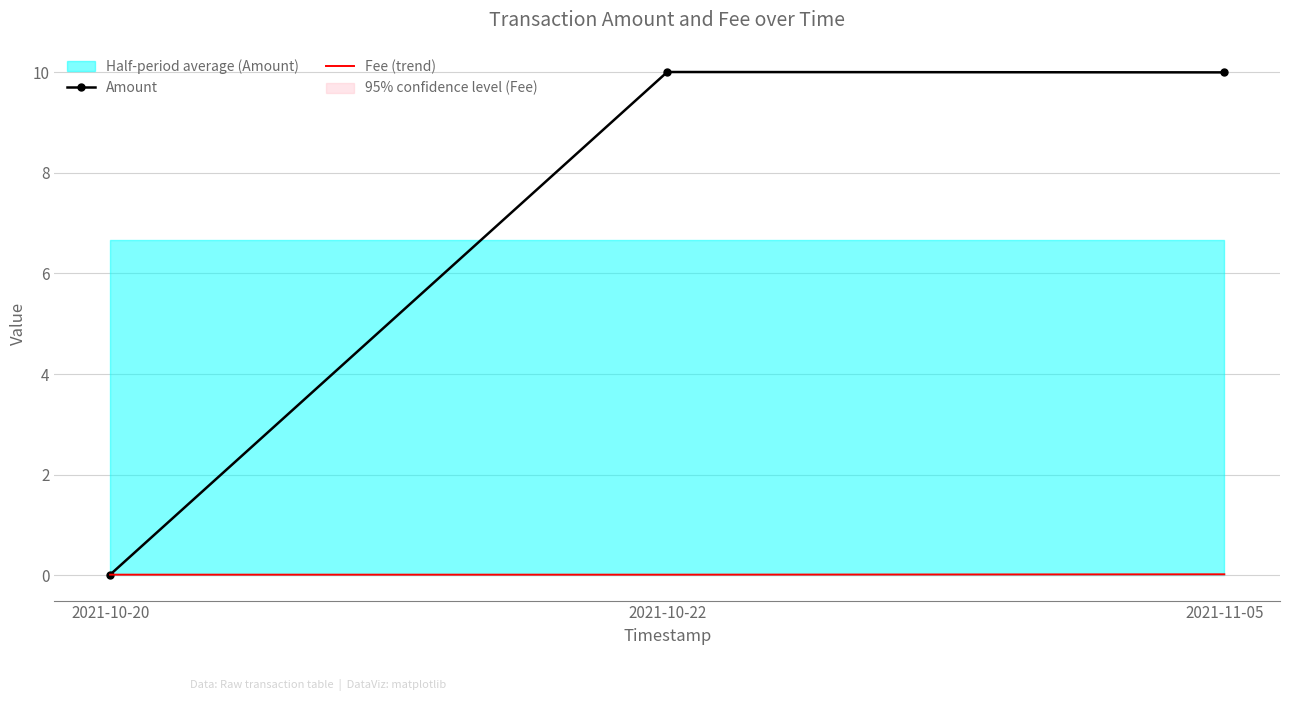

Between 2021-10-22 and 2021-11-05, which is larger?

2021-10-22